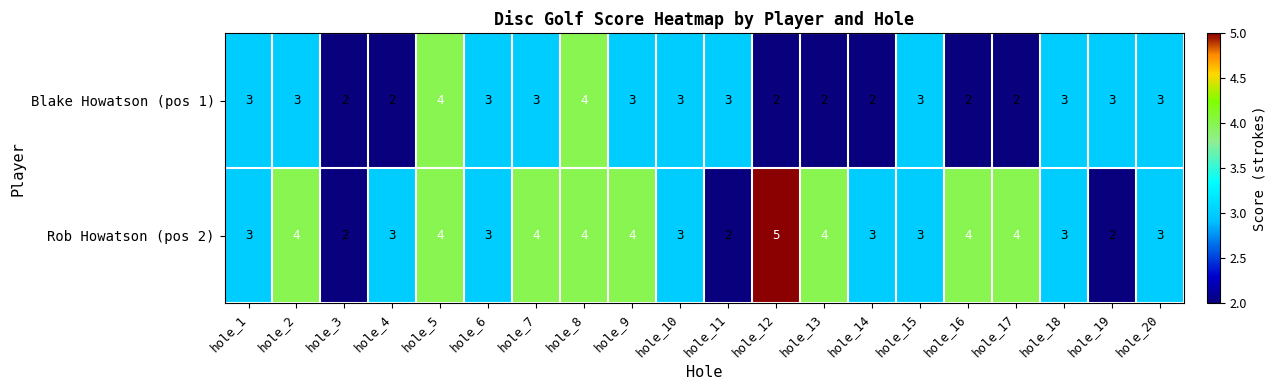

List the series in order of their overall mean, lowest first.

Blake Howatson (pos 1), Rob Howatson (pos 2)